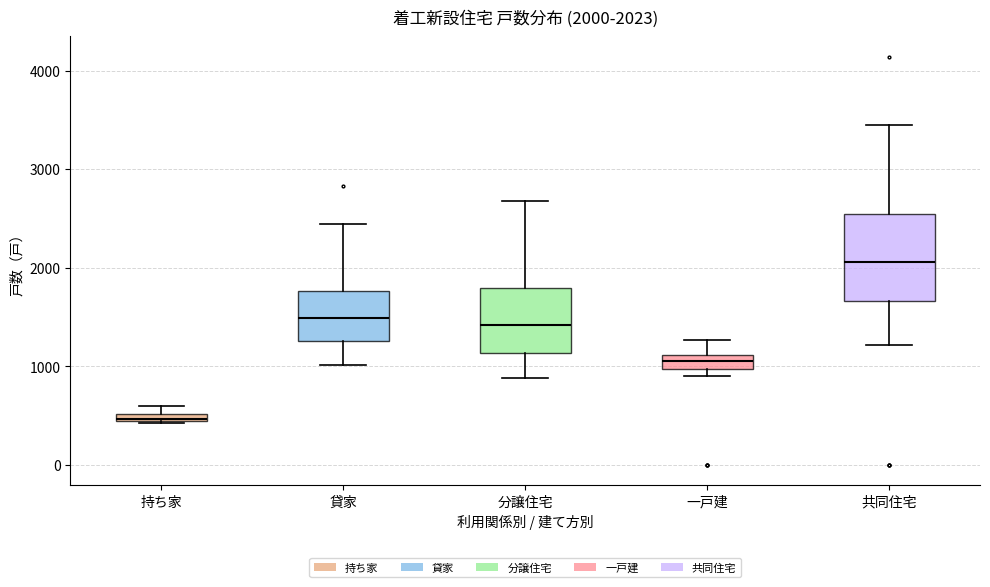

Which box is the tallest, from its lower edge to its upper edge?

共同住宅